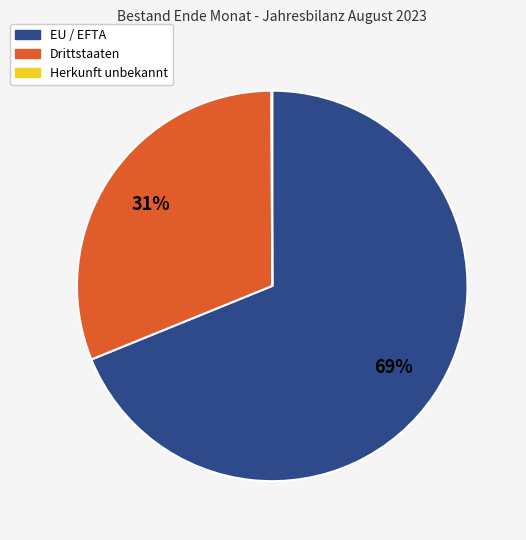

To the nearest percent, what is the difference between the largest and smallest slice percentages?

69%